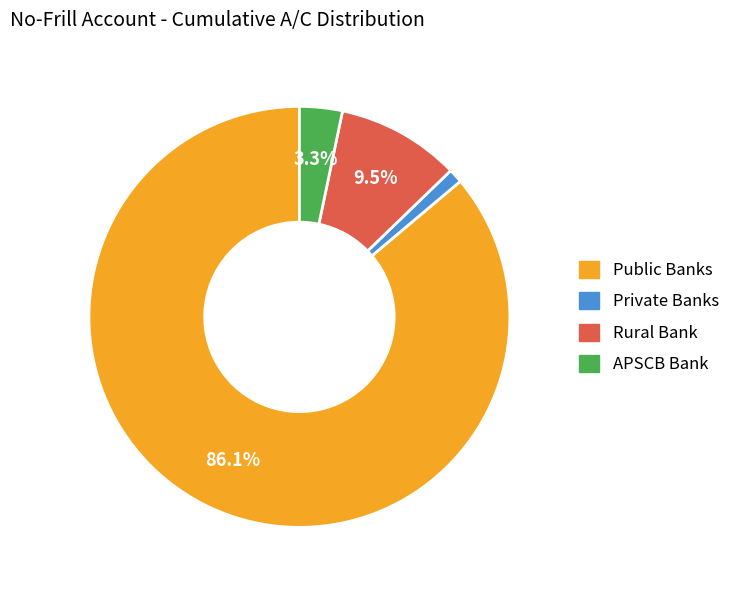

True or false: APSCB Bank accounts for 16% of the total.

False